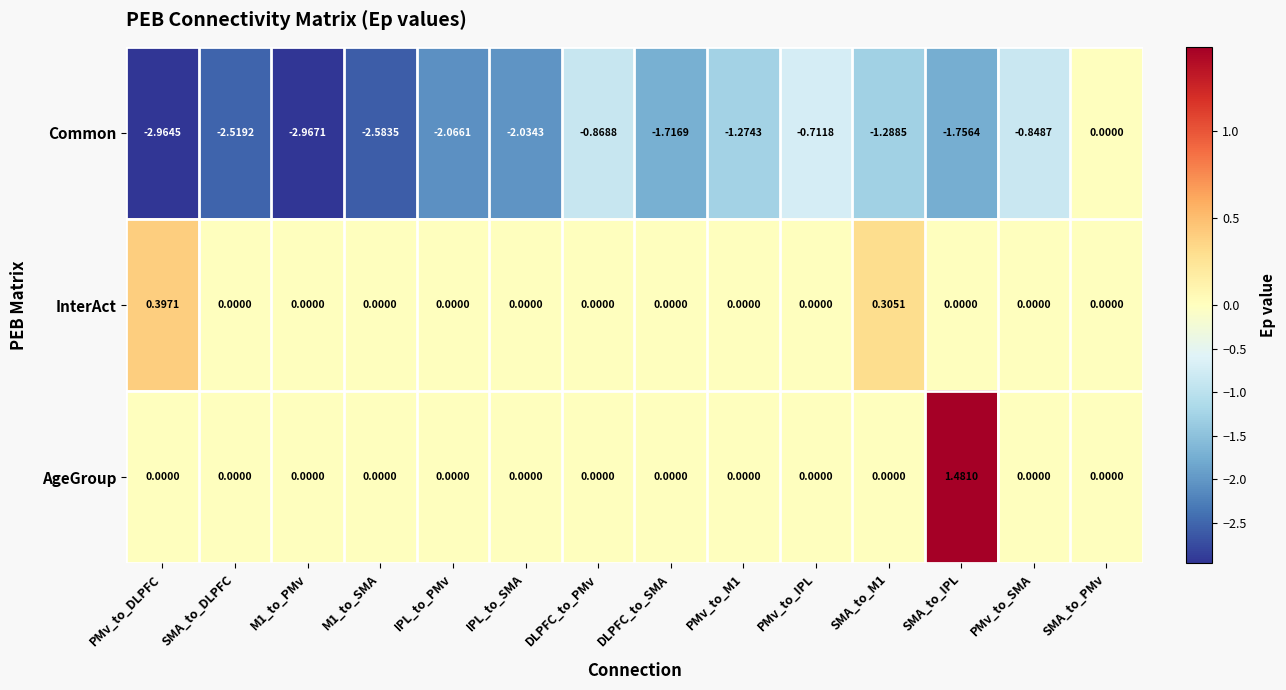

How many values in Common are below zero?

13